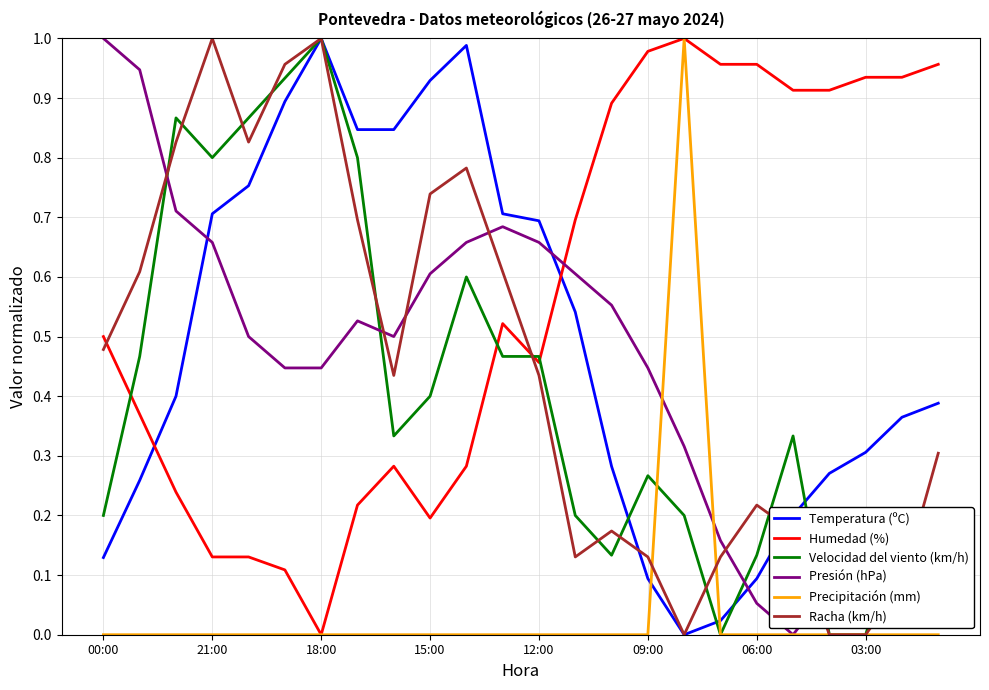

Which series ends up on top after the final intersection of Humedad (%) and Presión (hPa)?

Humedad (%)